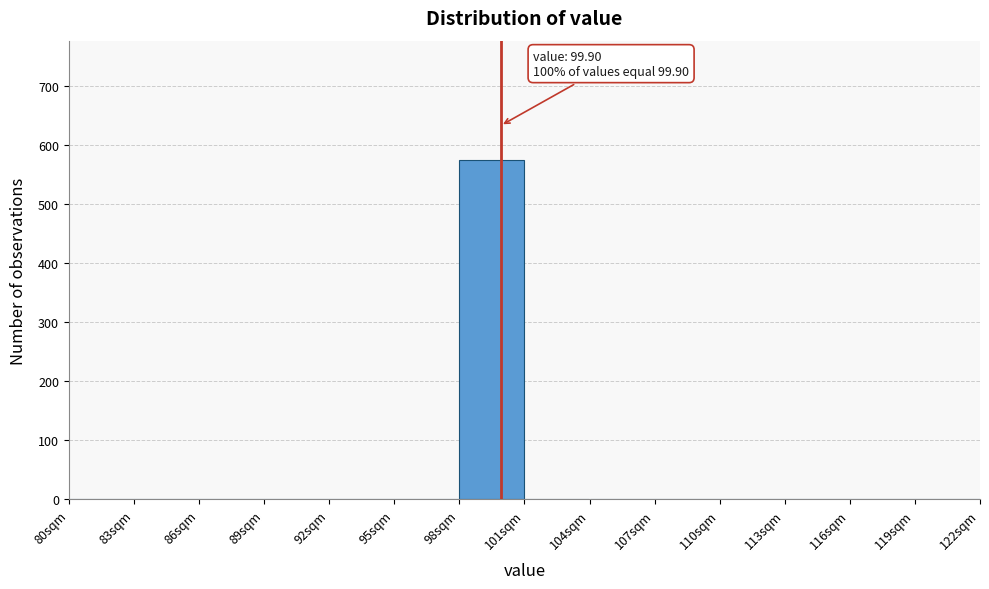

Over which range of the x-axis is the bar tallest?

98 to 101